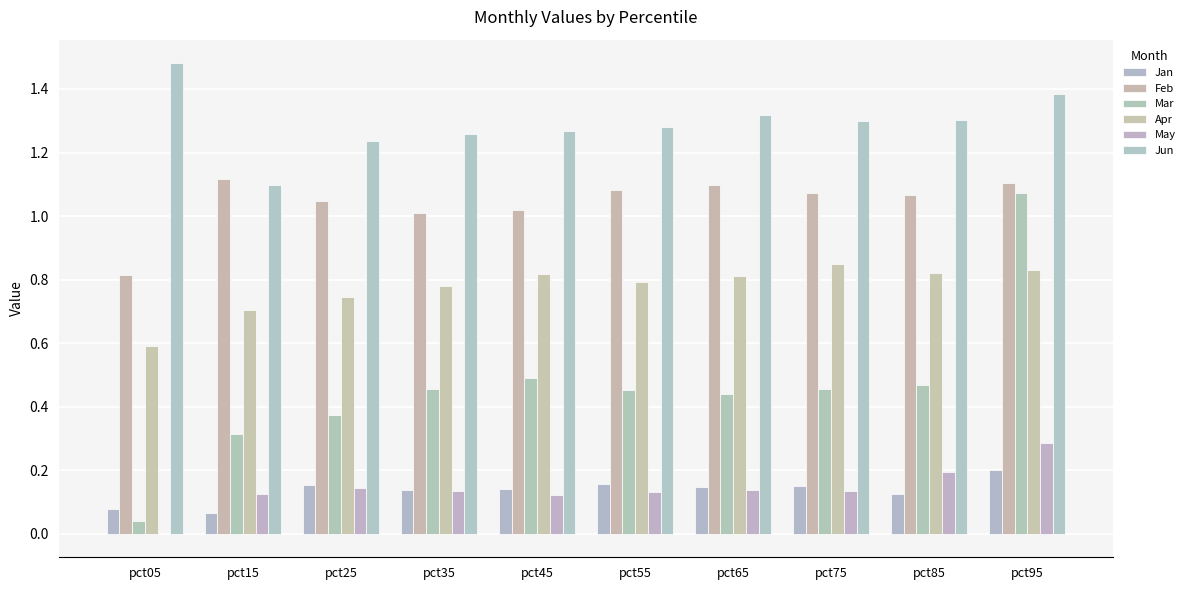

The value of May at pct35 is 0.1. True or false?

True